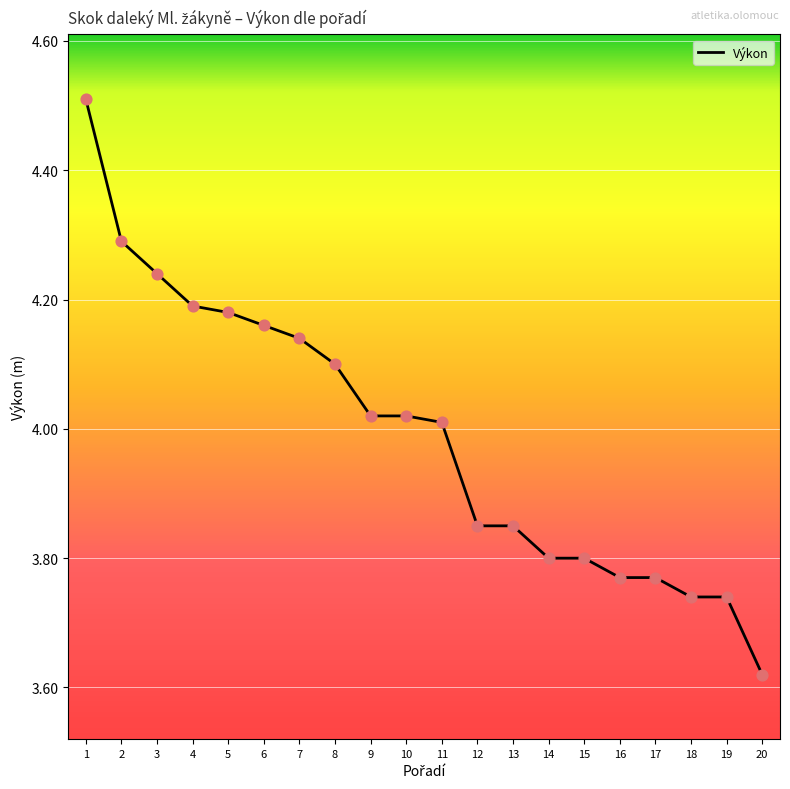

What is the ratio of the value at 18 to the value at 11?

0.9